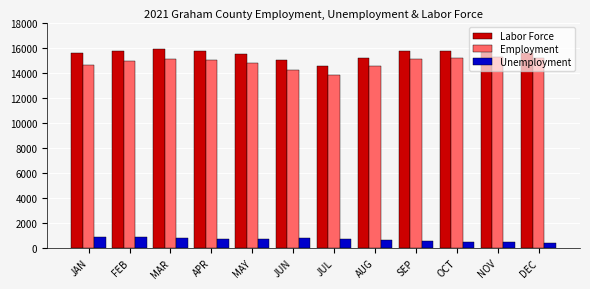

What is the minimum value shown in the chart?

432